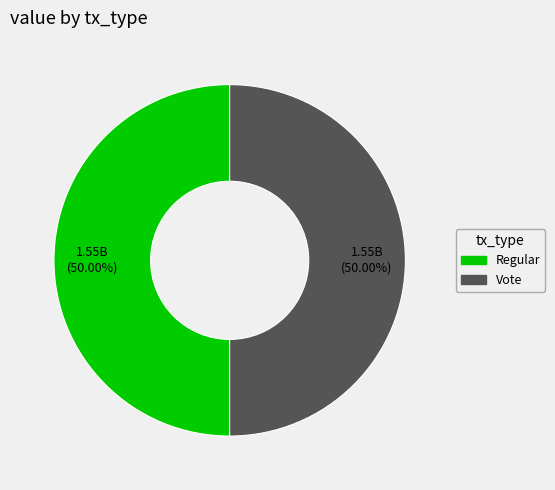

Combined, do Vote and Regular account for over 50%?

Yes